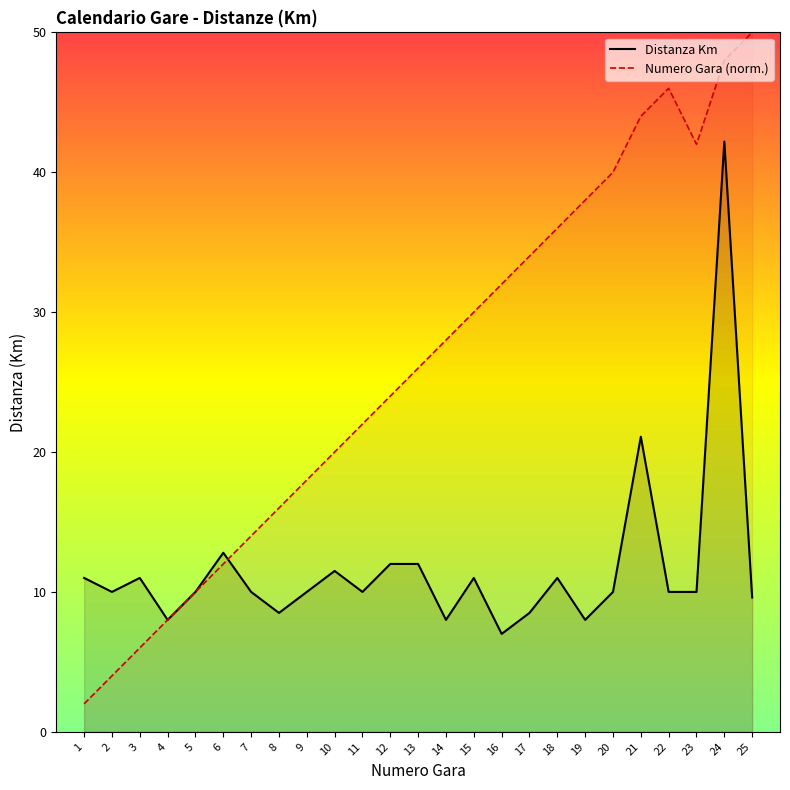

At which category is the sum across all series the highest?

24